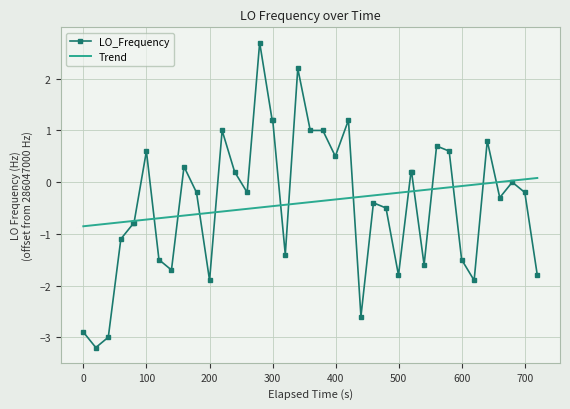

What is the highest value of the LO_Frequency series?

2.7